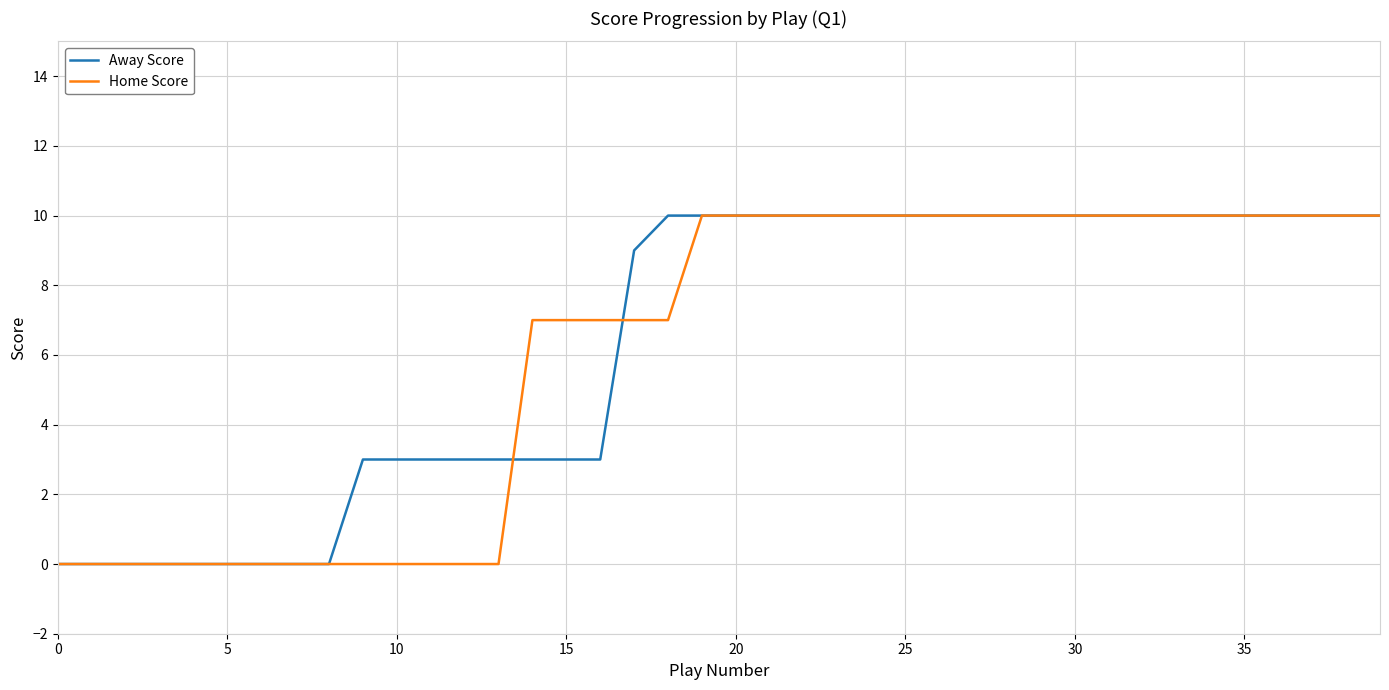

What is the greatest value displayed?

10